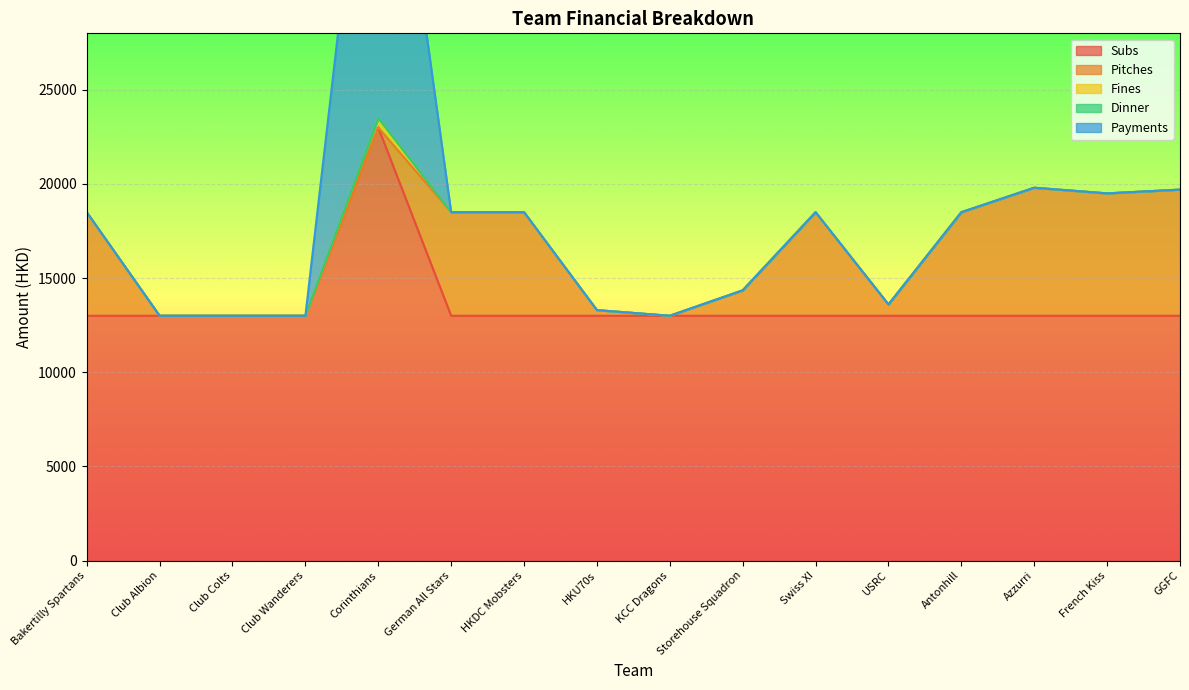

True or false: Pitches and Subs intersect in this chart.

False